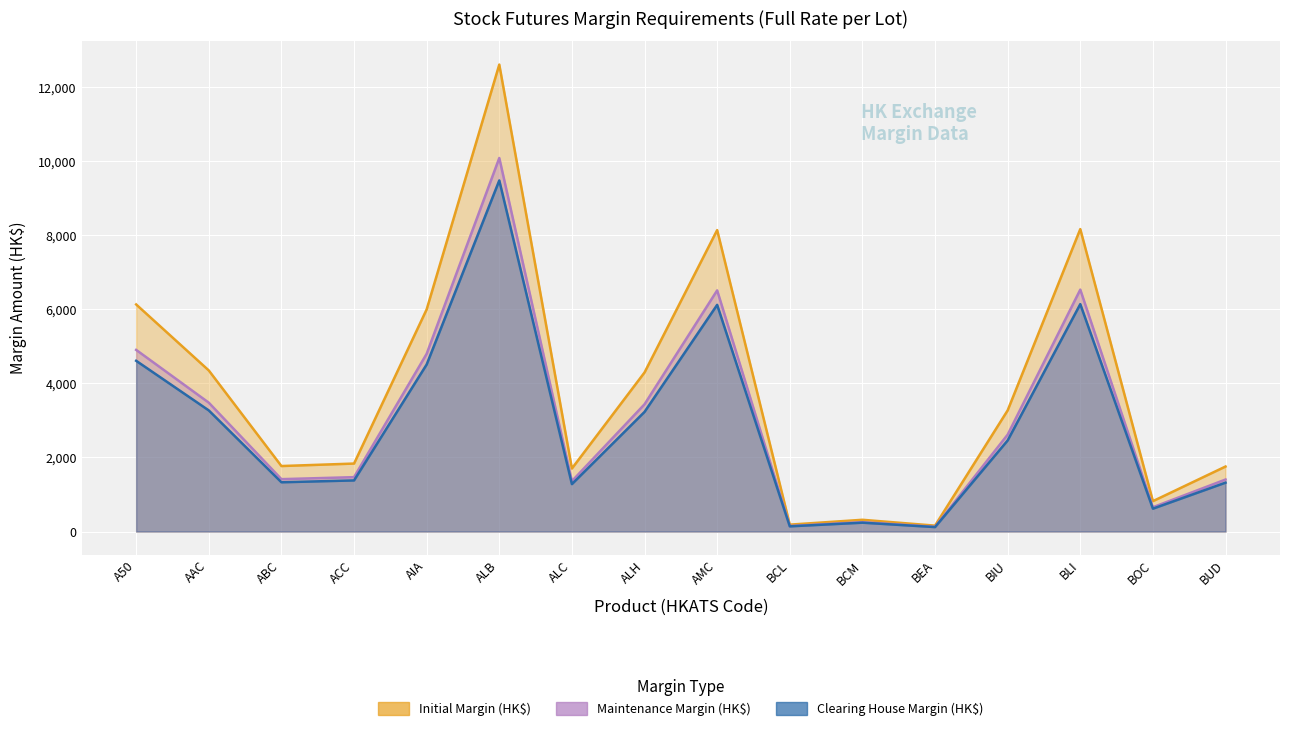

In Maintenance Margin (HK$), how many points are higher than both neighbors (excluding endpoints)?

4